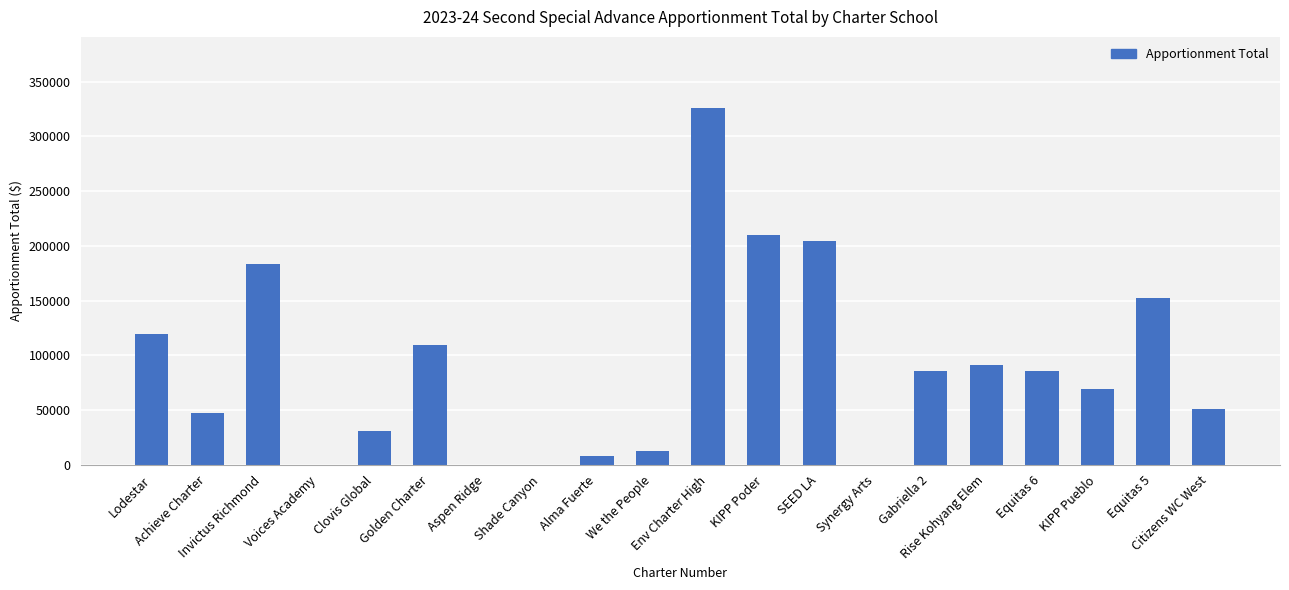

What is the sum of the values at Alma Fuerte and Gabriella 2?

94150